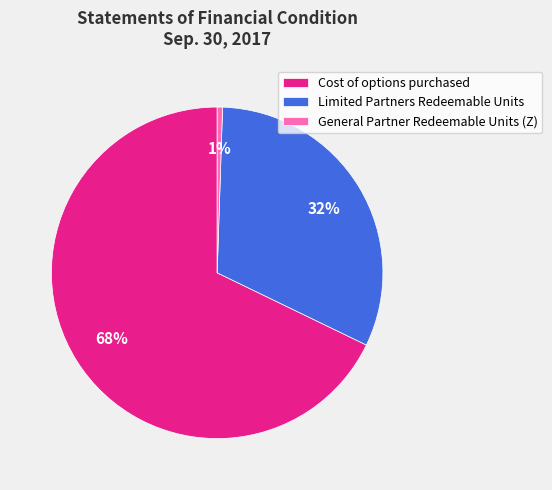

How many segments does this pie chart have?

3